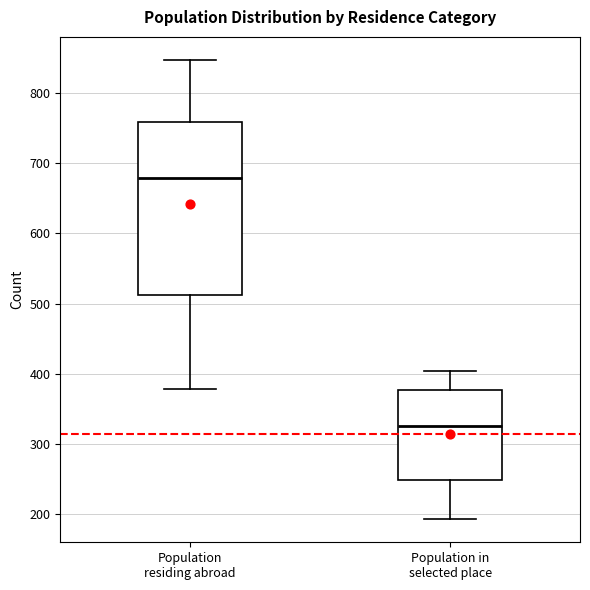

Which box has the lowest median line?

Population in selected place